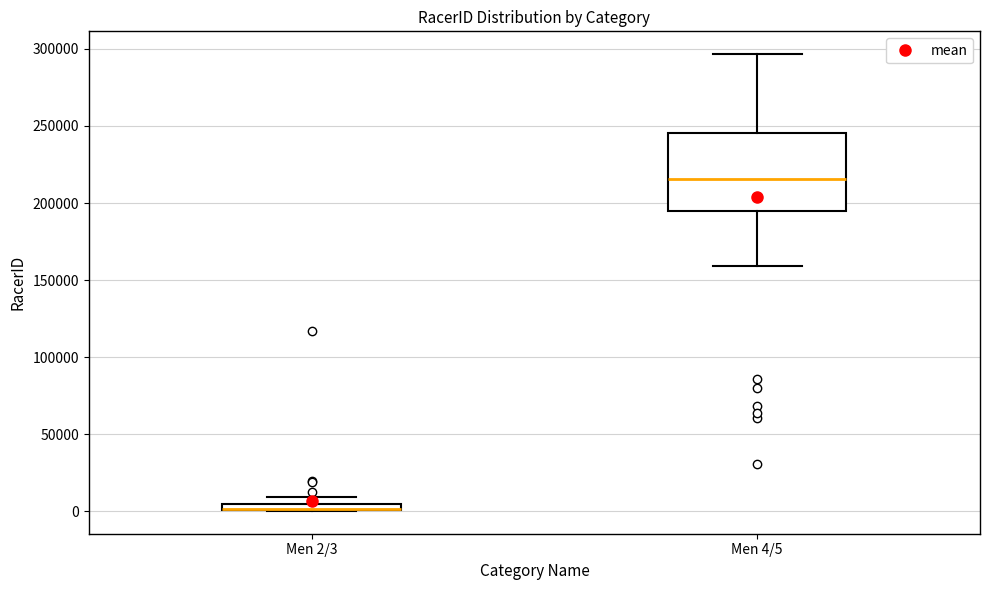

Where is the upper edge of the box for Men 2/3 on the y-axis? The values are not printed on the chart, so give them approximately, as read against the axis.

5000